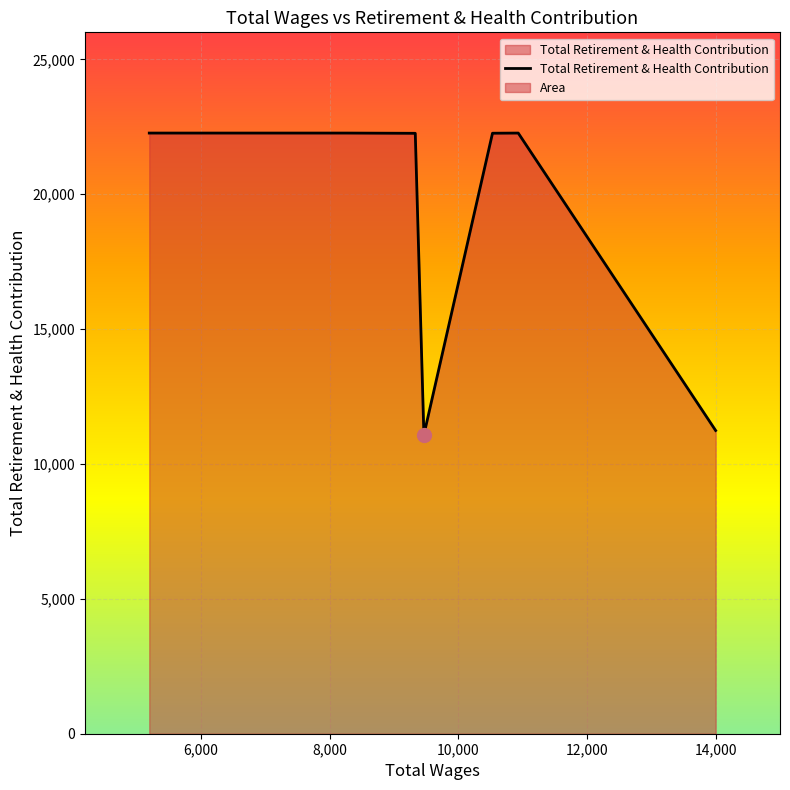

What is the ratio of the value at 13999.0 to the value at 8266.0?

0.5